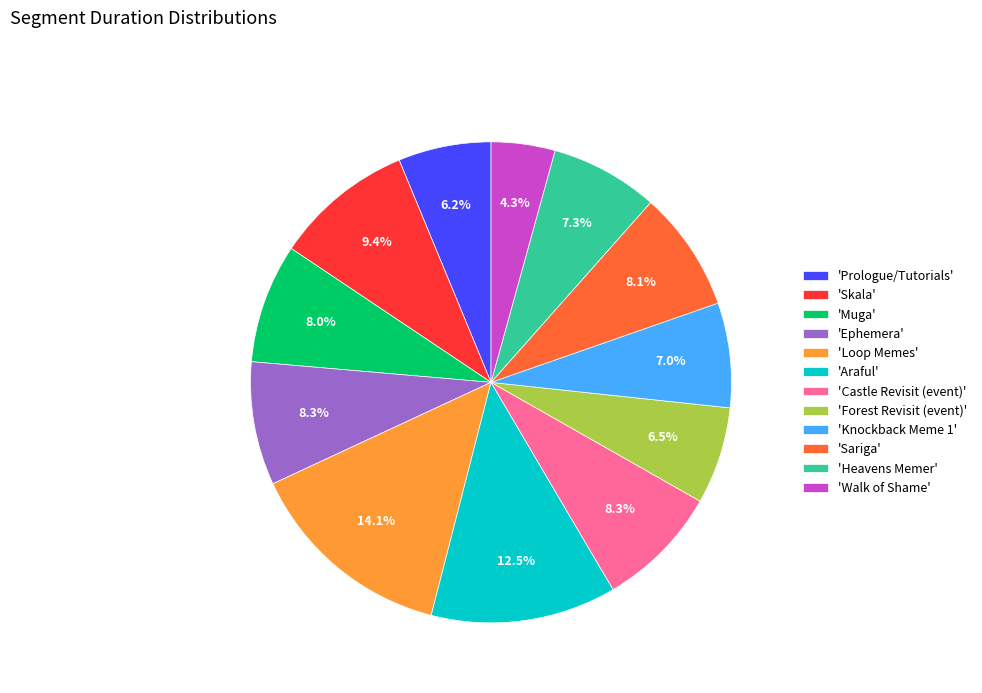

Which has a higher value, 'Walk of Shame' or 'Forest Revisit (event)'?

'Forest Revisit (event)'